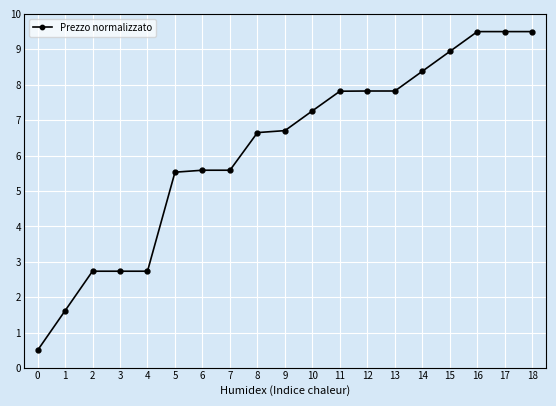

Between 10 and 0, which is larger?

10